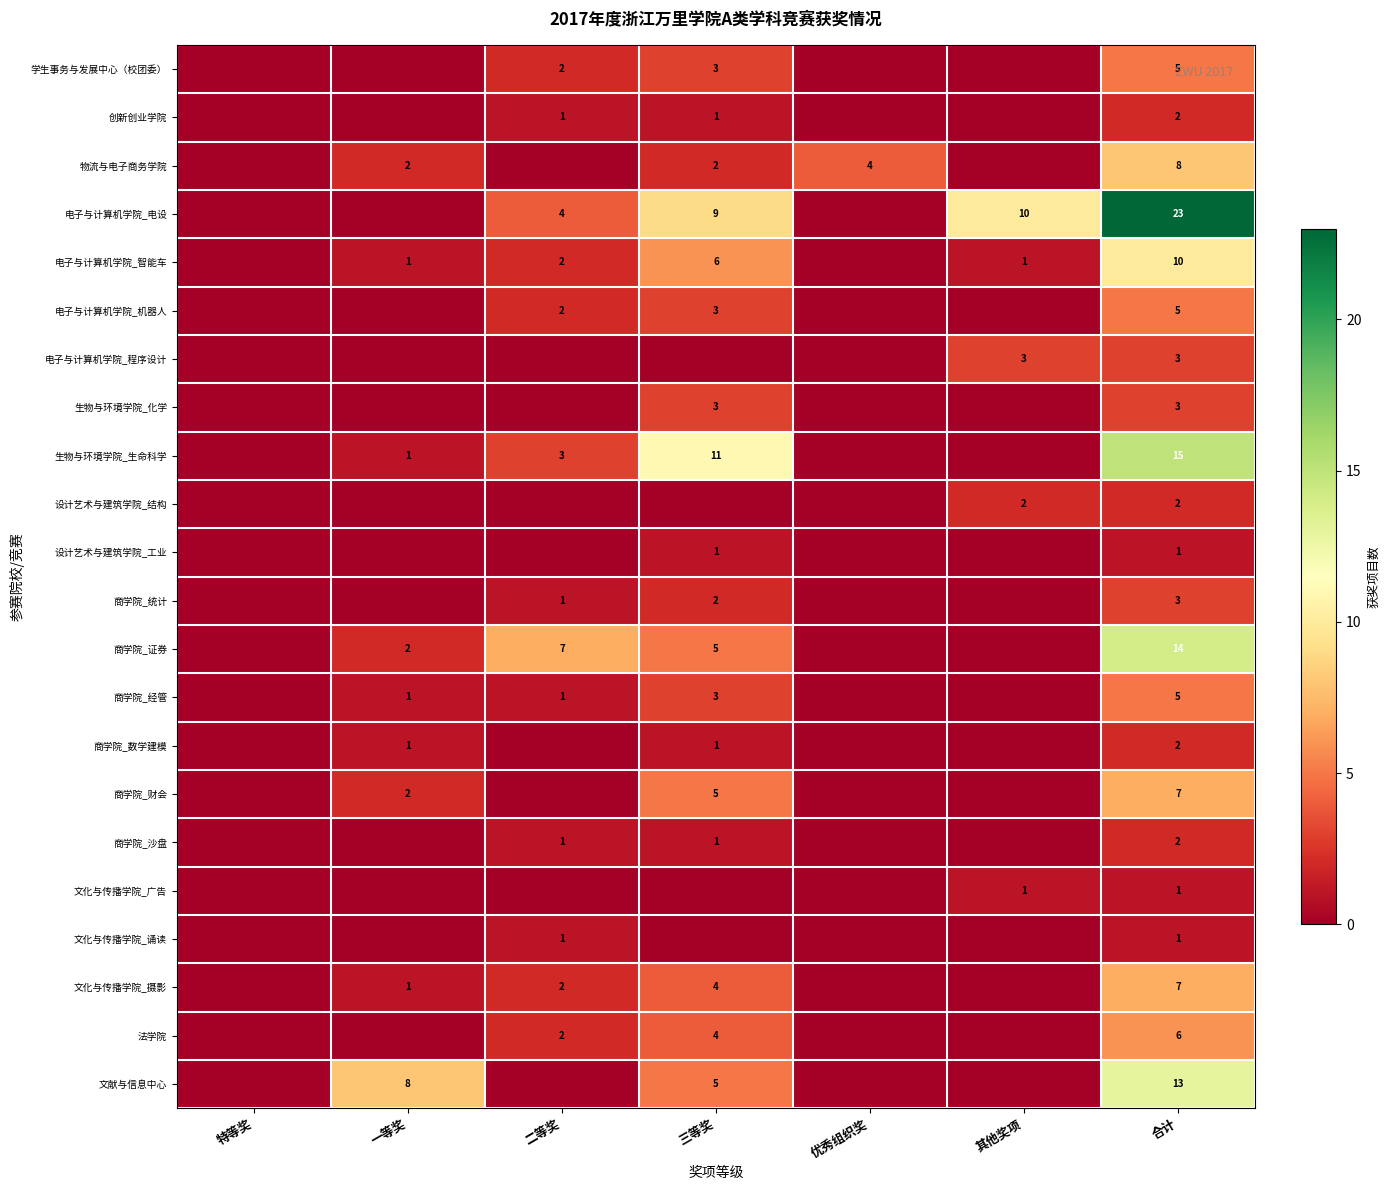

The 商学院_证券 series shows 1 at 一等奖. True or false?

False